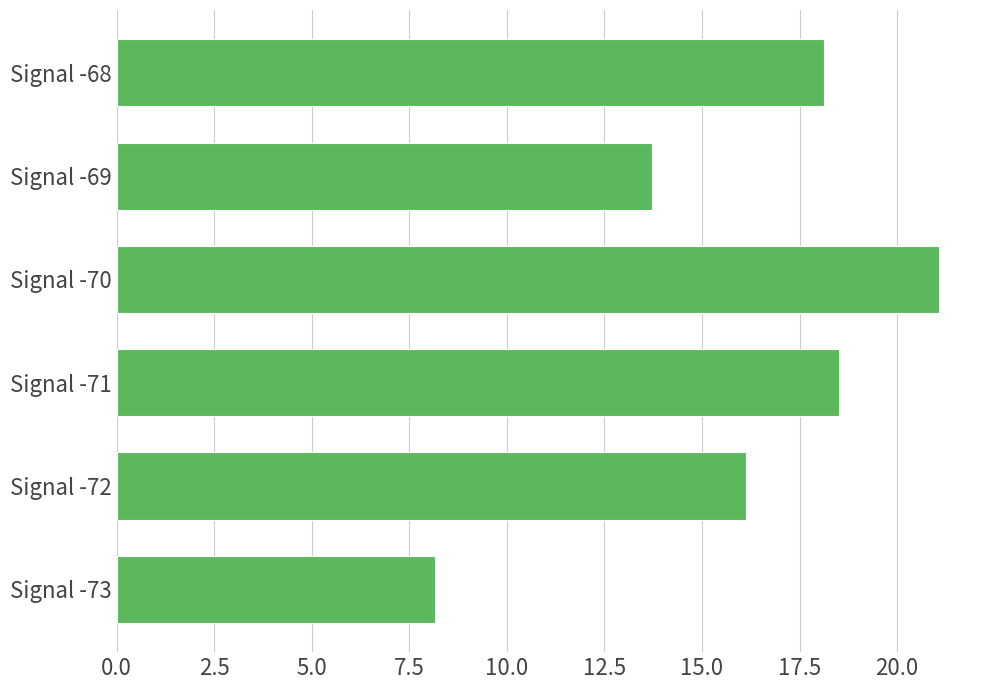

Reading top to bottom, what are all the values shown in this chart?

Signal -68=18.1	Signal -69=13.7	Signal -70=21.1	Signal -71=18.5	Signal -72=16.1	Signal -73=8.2